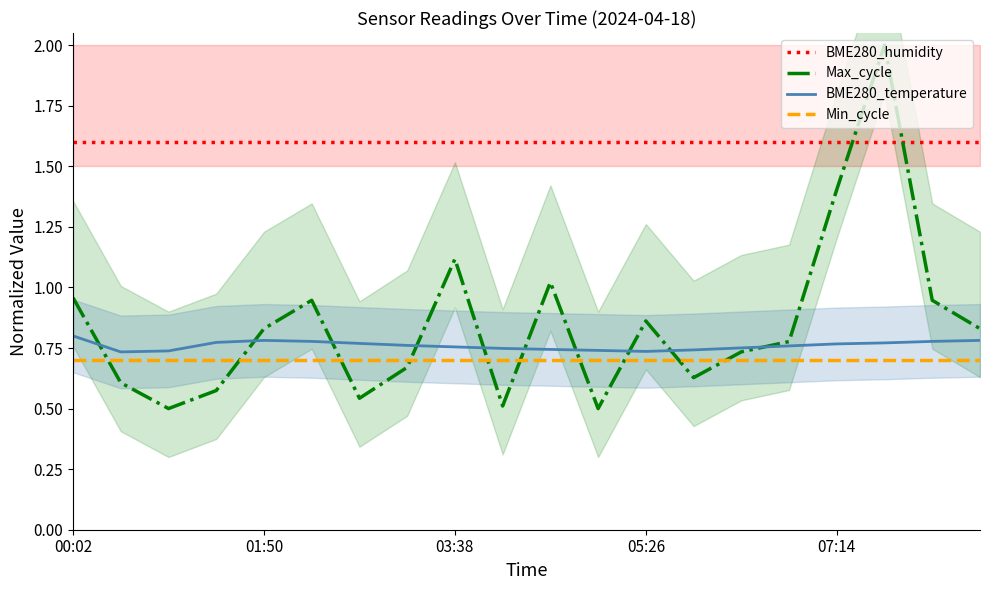

Rank the series at 6 from highest to lowest value.

BME280_humidity, BME280_temperature, Min_cycle, Max_cycle